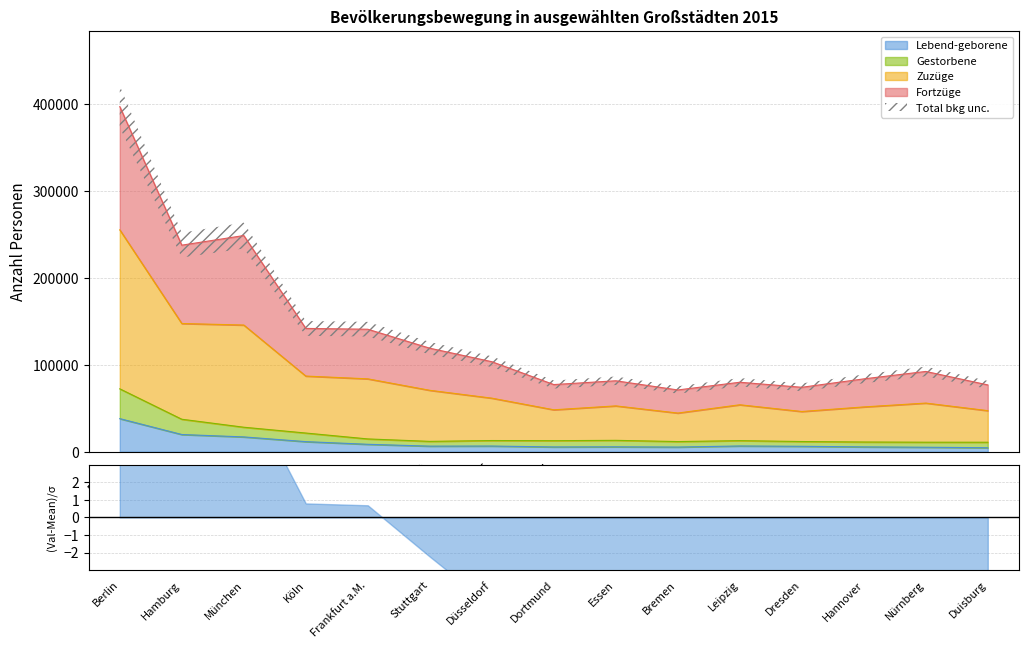

What is the maximum value for Lebend-geborene?

38030